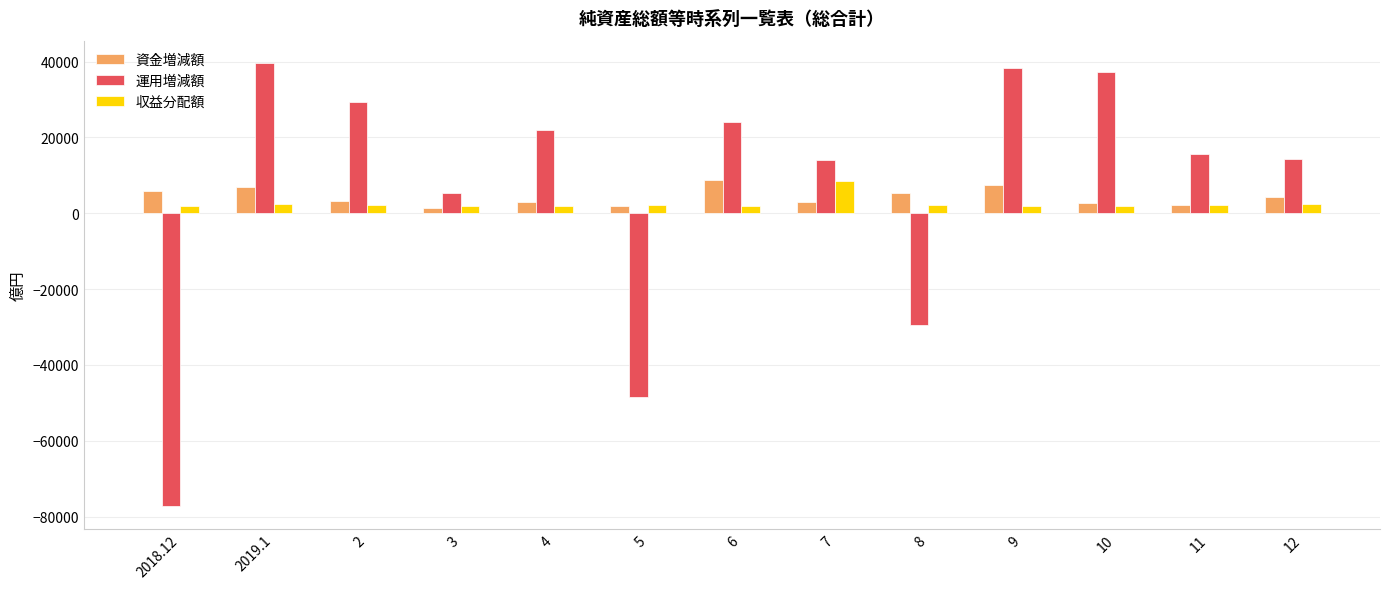

Which series changed the most between 3 and 5?

運用増減額